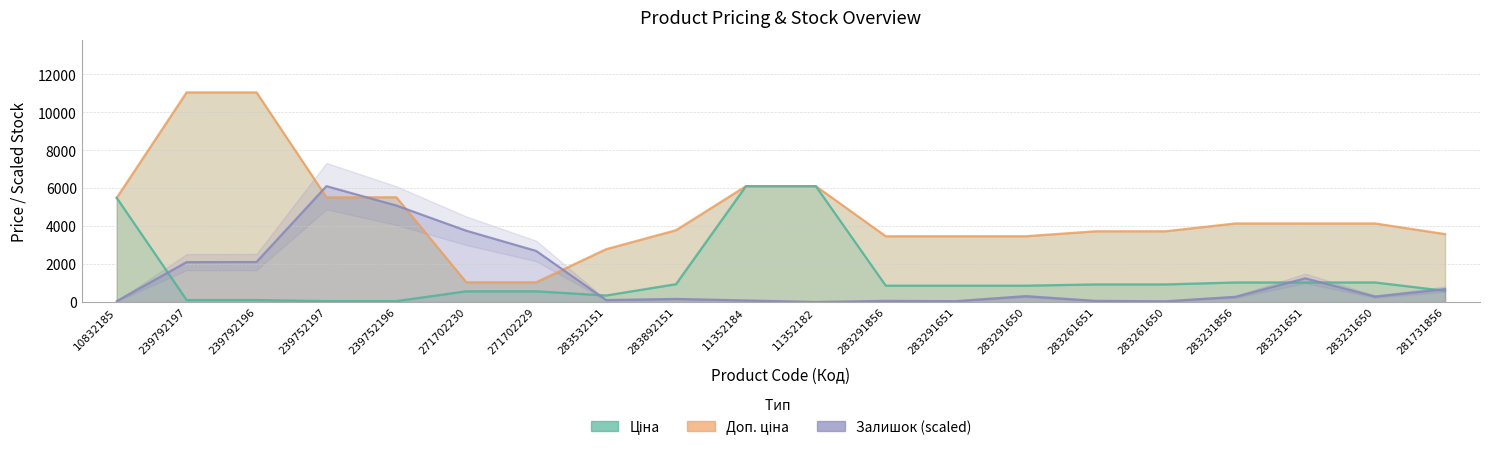

What is the value of the Доп. ціна point at the 12th from the left?

3472.1